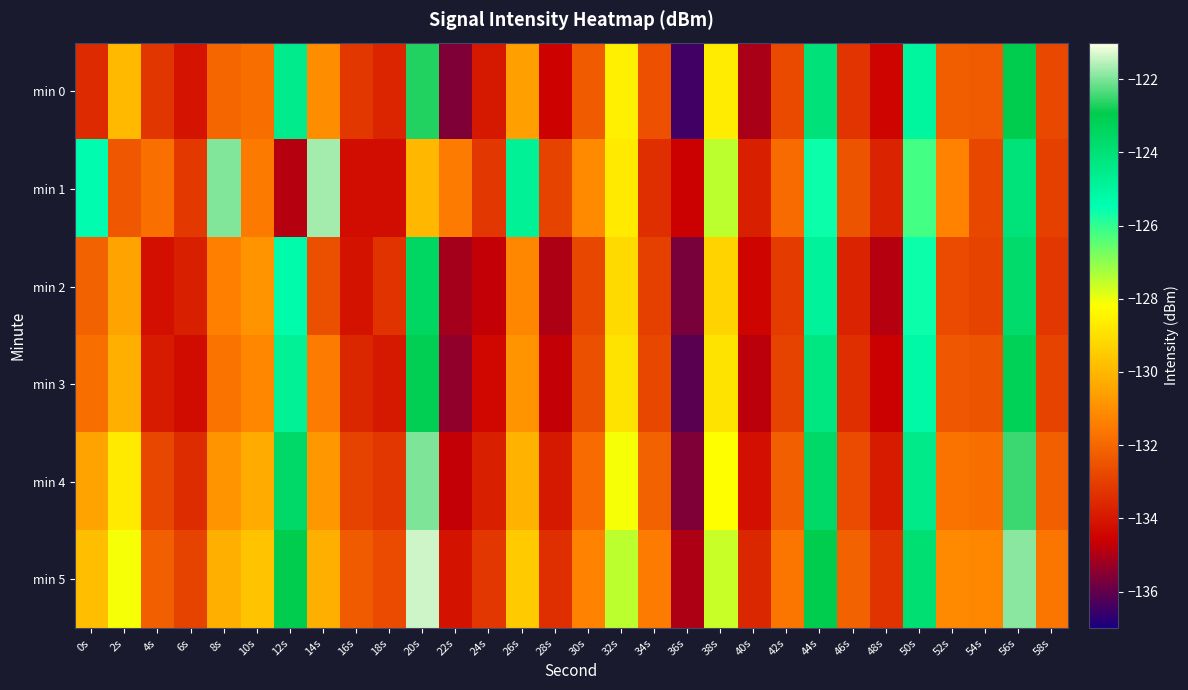

What is the smallest value displayed?

-136.5